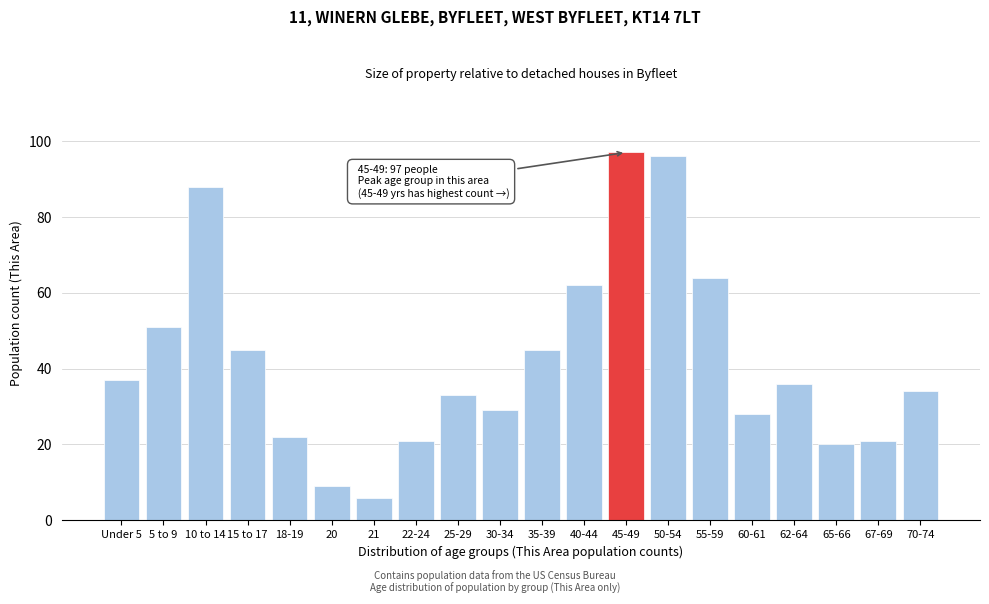

Reading right to left, transcribe all the data shown in this chart.

70-74=34	67-69=21	65-66=20	62-64=36	60-61=28	55-59=64	50-54=96	45-49=97	40-44=62	35-39=45	30-34=29	25-29=33	22-24=21	21=6	20=9	18-19=22	15 to 17=45	10 to 14=88	5 to 9=51	Under 5=37